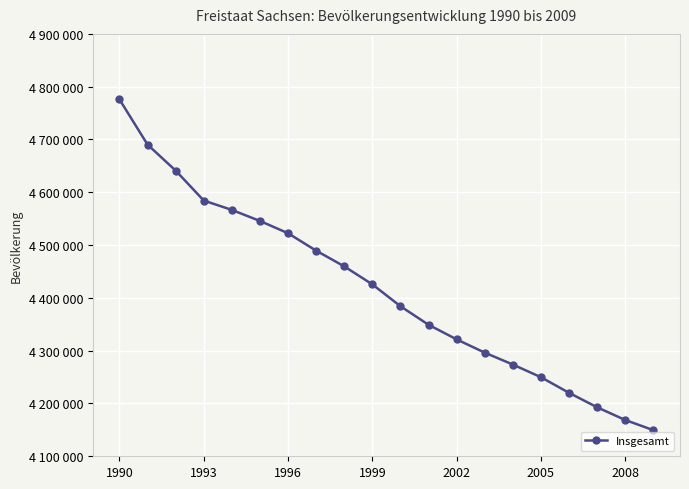

Reading left to right, list all the values displayed in this chart.

4775914	4690246	4641108	4584345	4566603	4545702	4522412	4489415	4459686	4425581	4384192	4349059	4321437	4296284	4273754	4249774	4220200	4192801	4168732	4149477